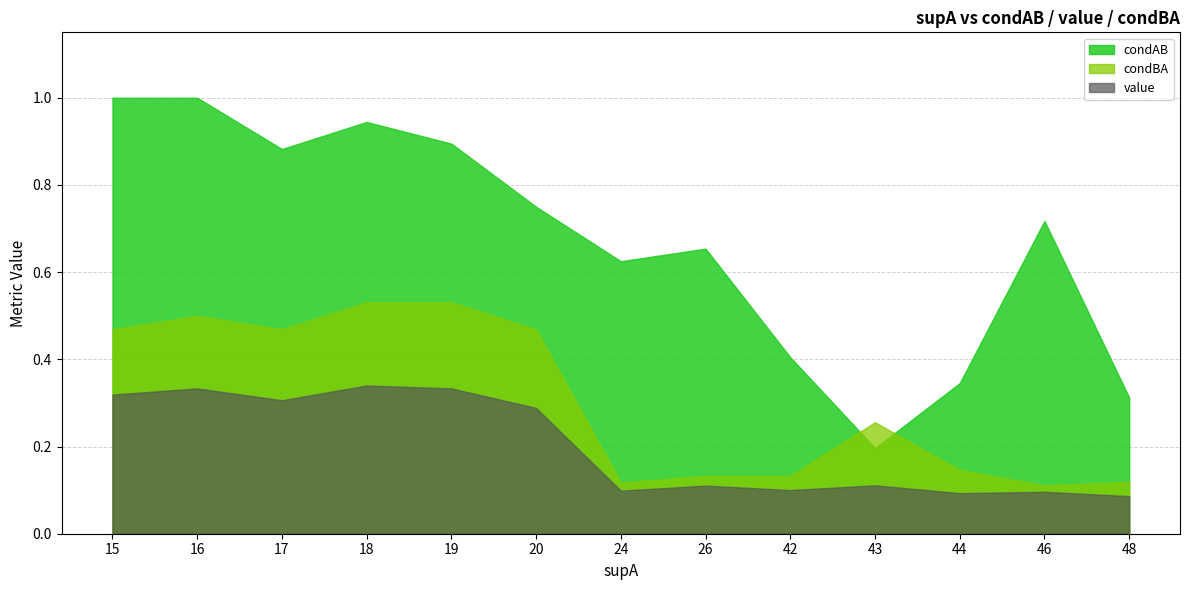

Between 43 and 48, which series saw the biggest shift?

condBA